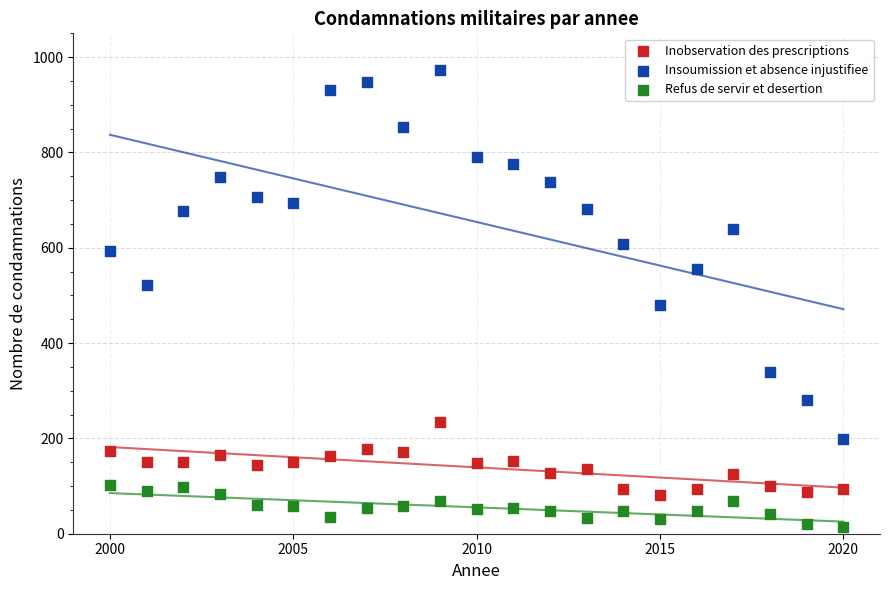

Which series has the widest spread of Y values?

Insoumission et absence injustifiee